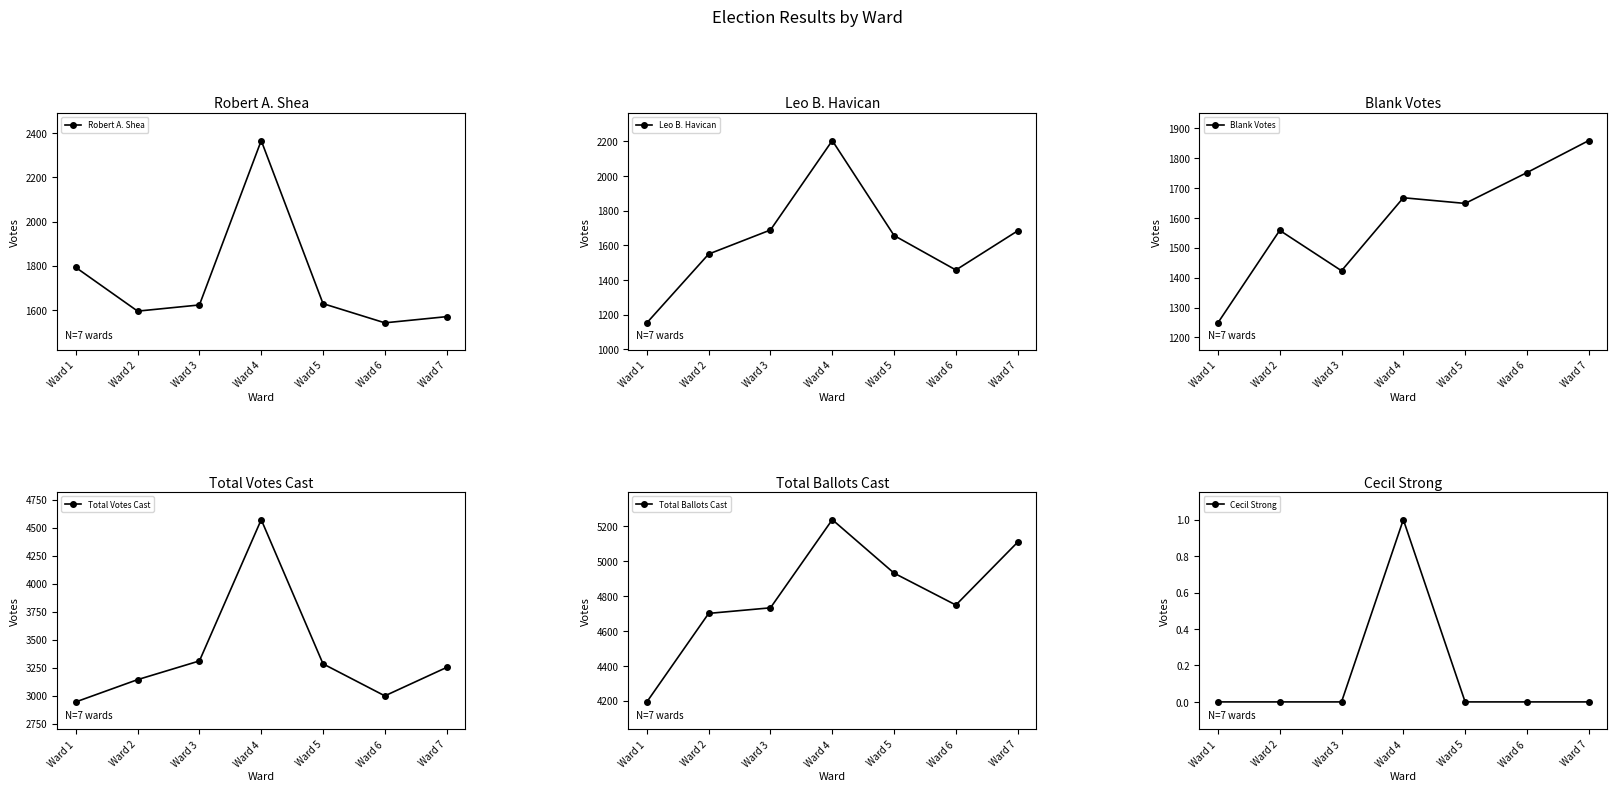

True or false: Cecil Strong and Total Ballots Cast intersect in this chart.

False